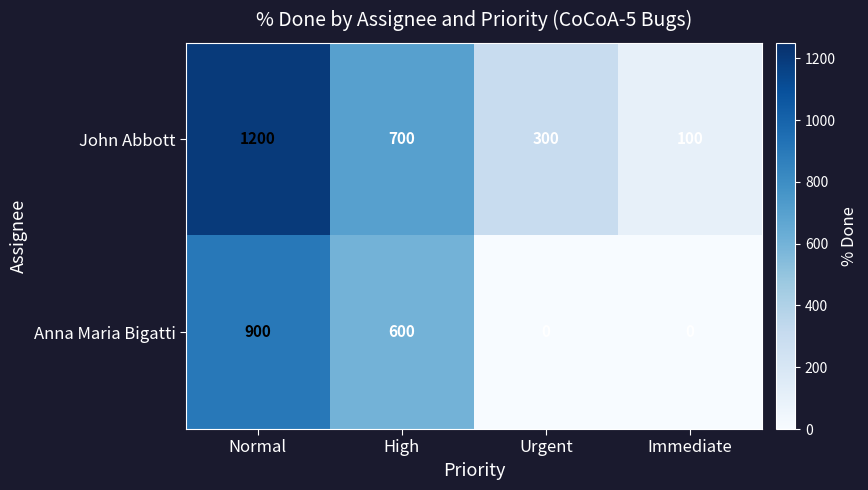

Read the John Abbott value at Normal, to the nearest 10.

1200